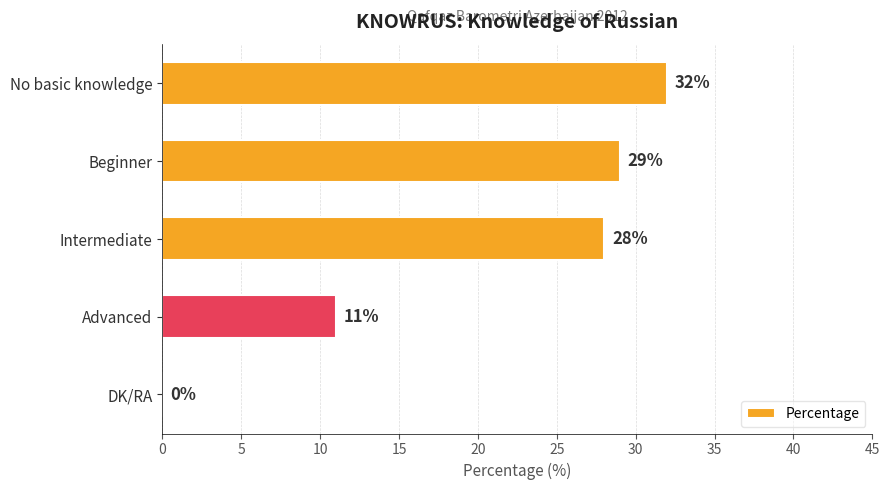

What is the change in value from No basic knowledge to Beginner?

-3